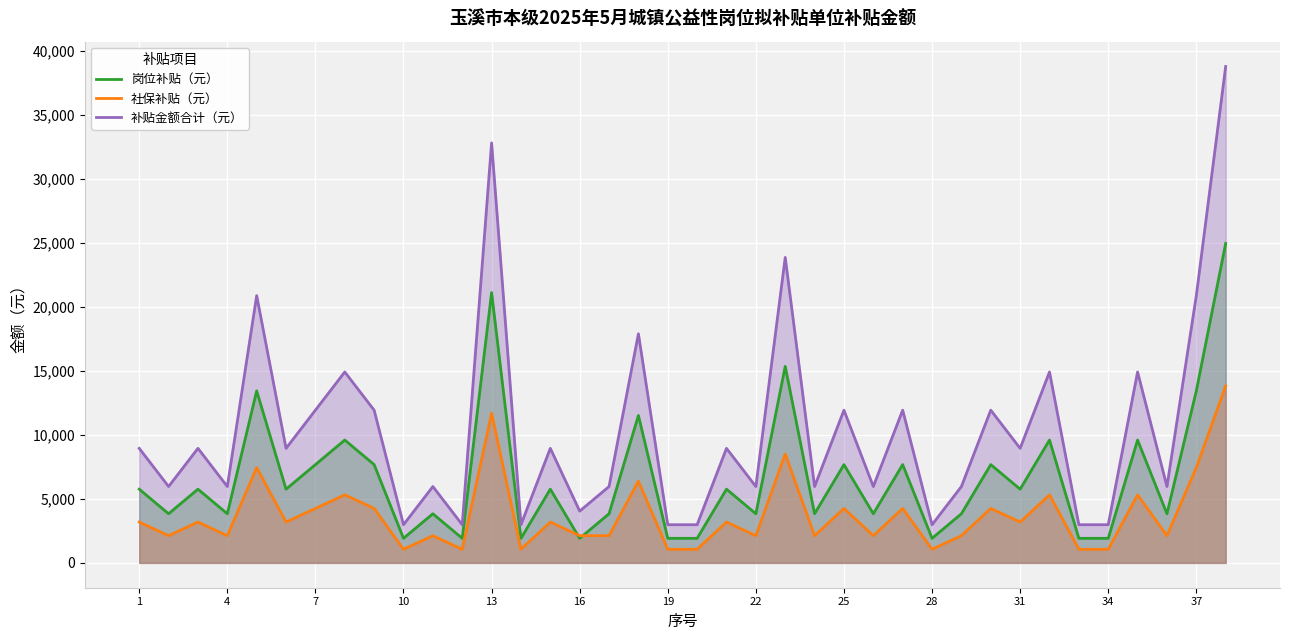

What is the sum of the 社保补贴（元） values at 4 and 28?

3190.7